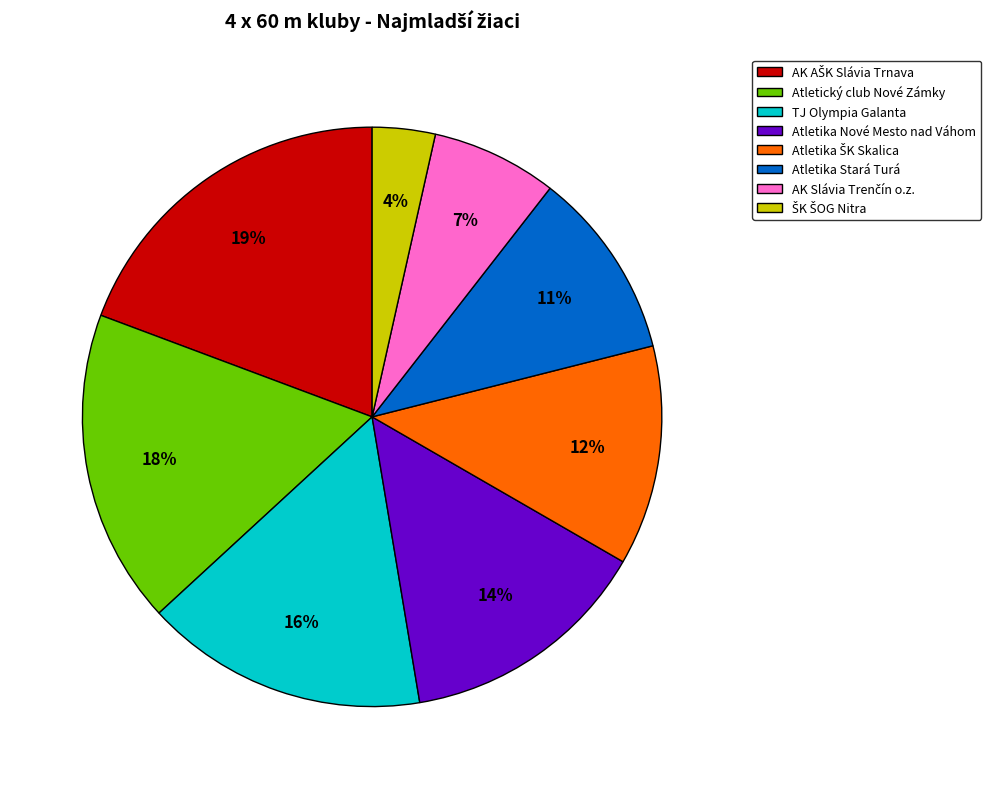

Is the sum of Atletika Stará Turá and Atletický club Nové Zámky greater than half?

No